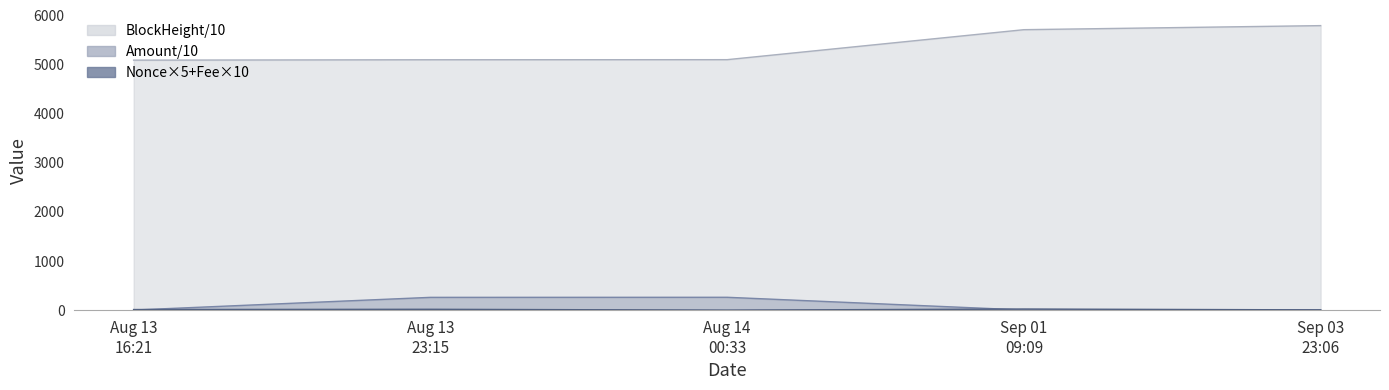

What is the spread (max minus min) of values at Aug 13 16:21?

5087.3